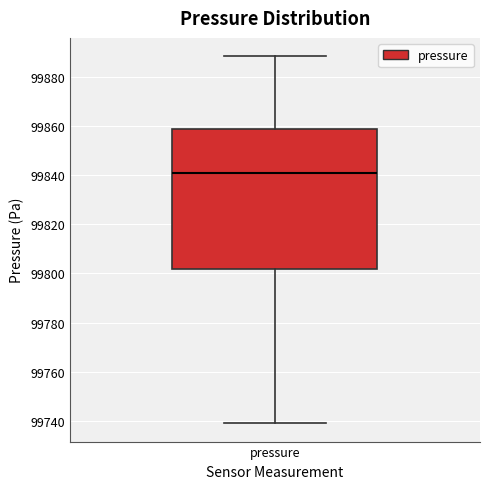

Transcribe this box plot: give where the median line is, the range the box spans, and where the two whiskers end, as read against the y-axis. The values are not printed on the chart, so give them approximately, as read against the axis.

median 99840, box 99802 to 99858, whiskers 99740 to 99888